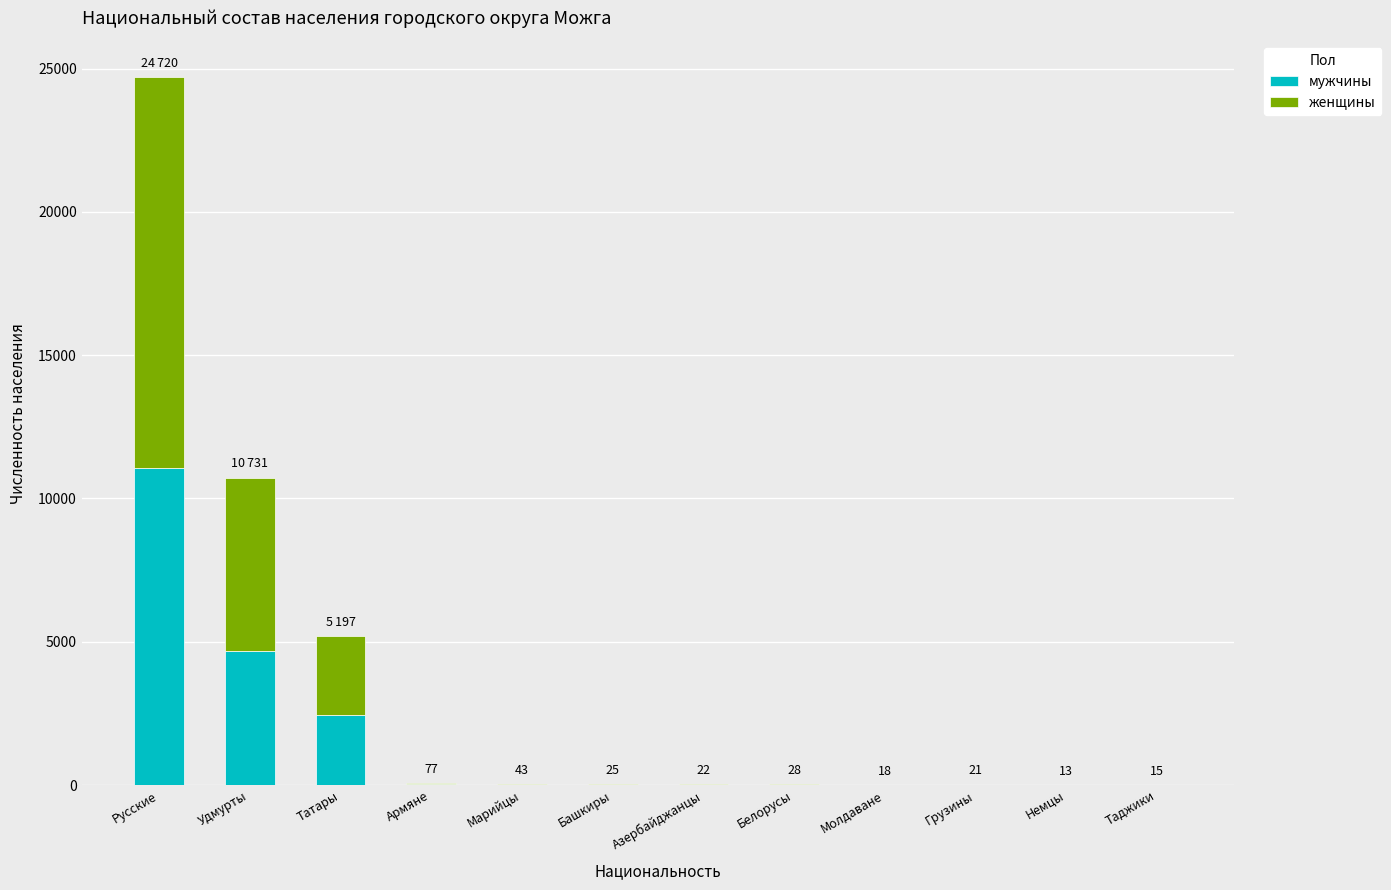

At which category is the sum across all series the highest?

Русские